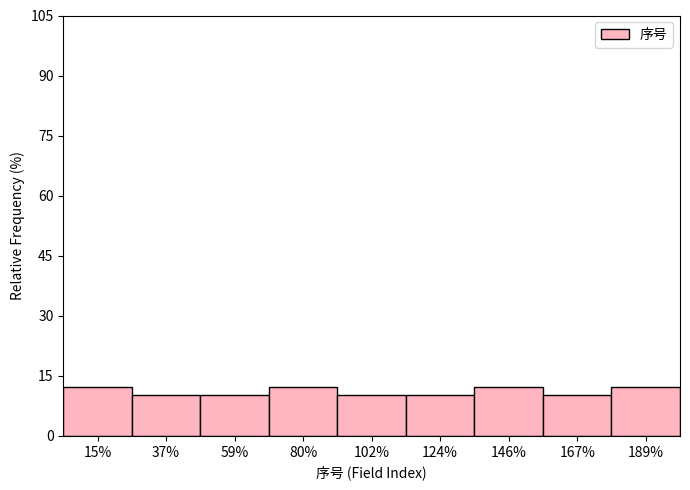

Reading right to left, list all the values displayed in this chart.

189%=12.2	167%=10.2	146%=12.2	124%=10.2	102%=10.2	80%=12.2	59%=10.2	37%=10.2	15%=12.2